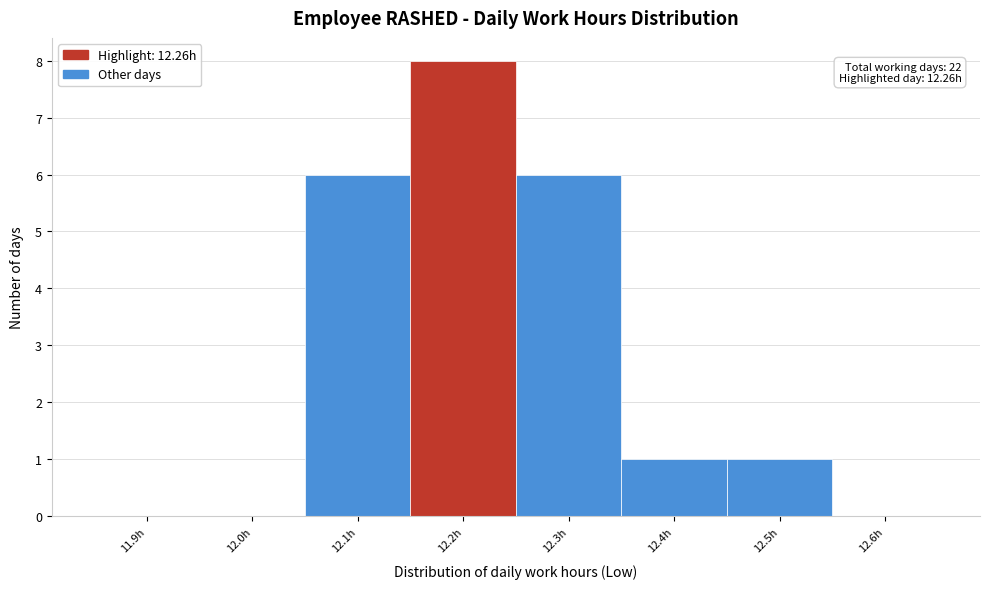

Reading right to left, list all the values displayed in this chart.

12.6h=0	12.5h=1	12.4h=1	12.3h=6	12.2h=8	12.1h=6	12.0h=0	11.9h=0